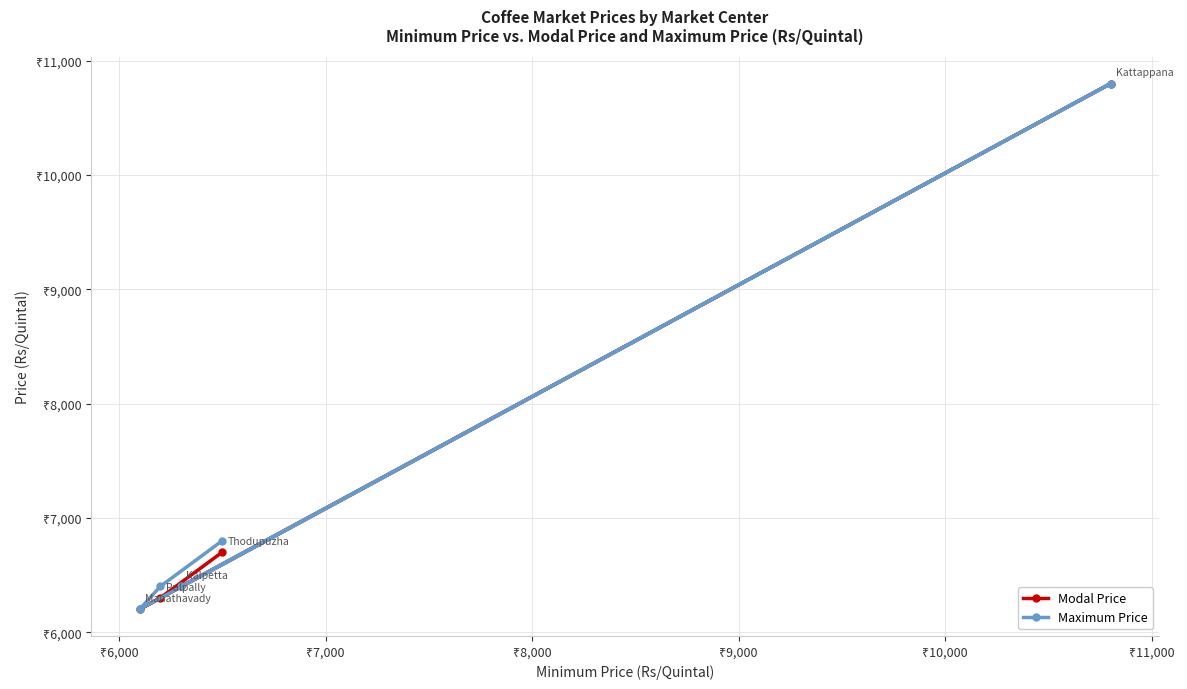

What are all the series names shown in the legend?

Modal Price, Maximum Price